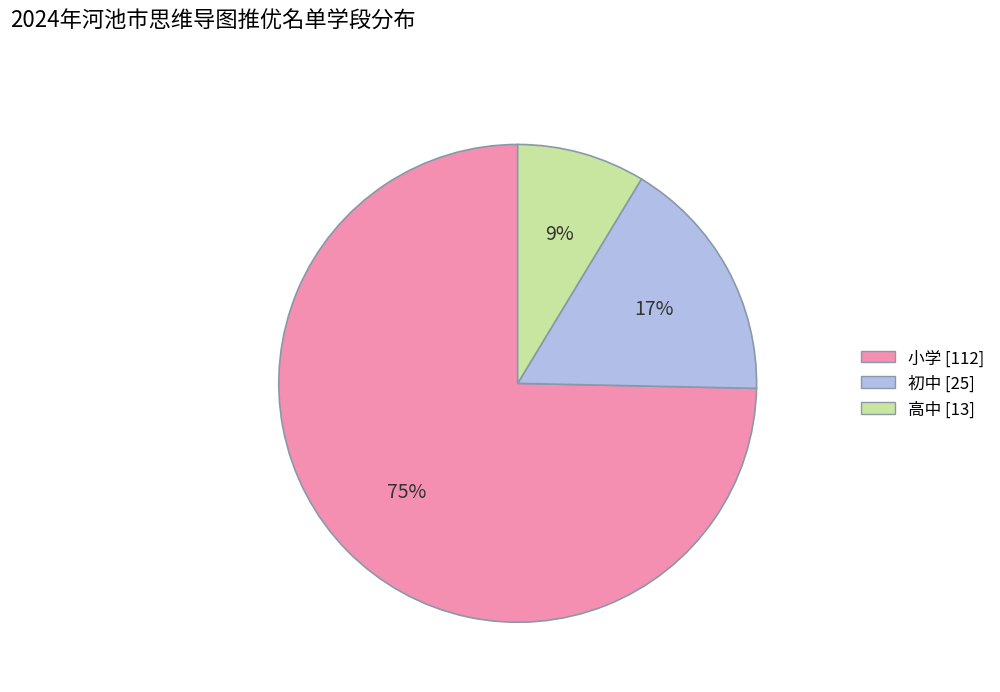

The 初中 slice represents 29% of the pie. True or false?

False